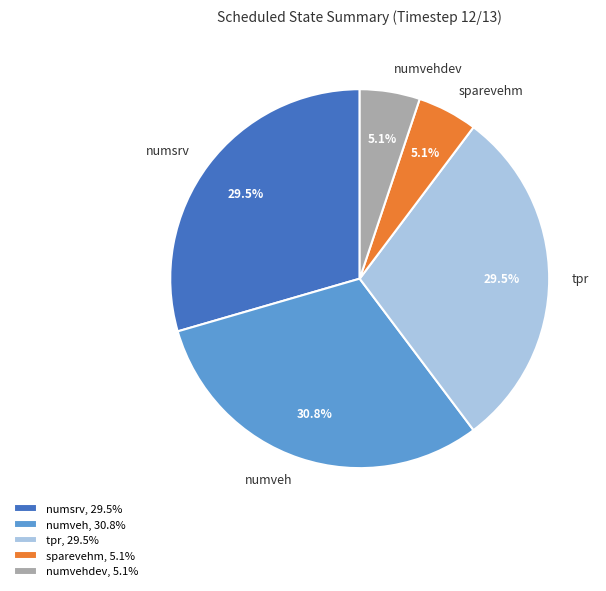

Is there a majority slice in this chart?

No